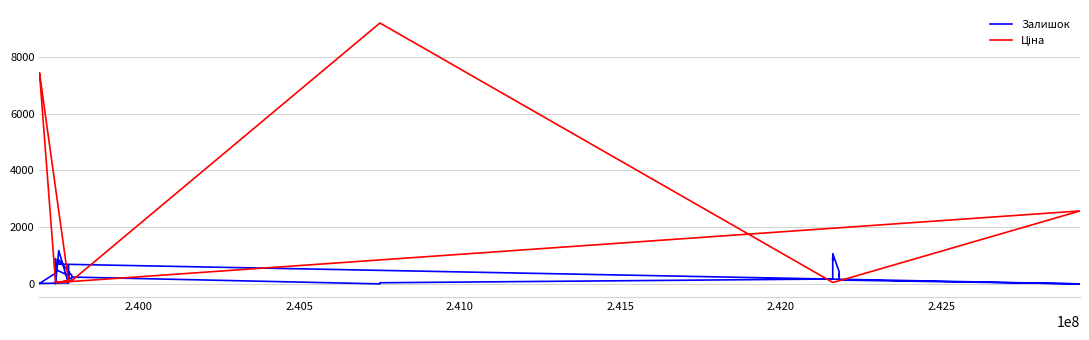

What is the lowest value of the Ціна series?

55.9